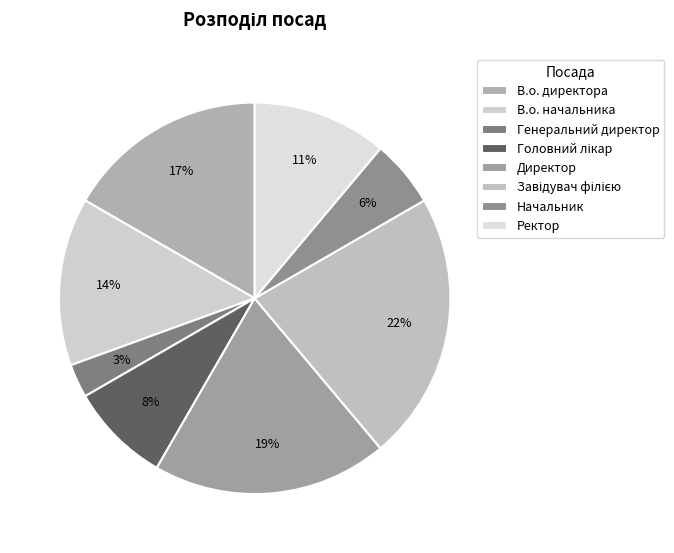

Count the number of slices in the pie.

8